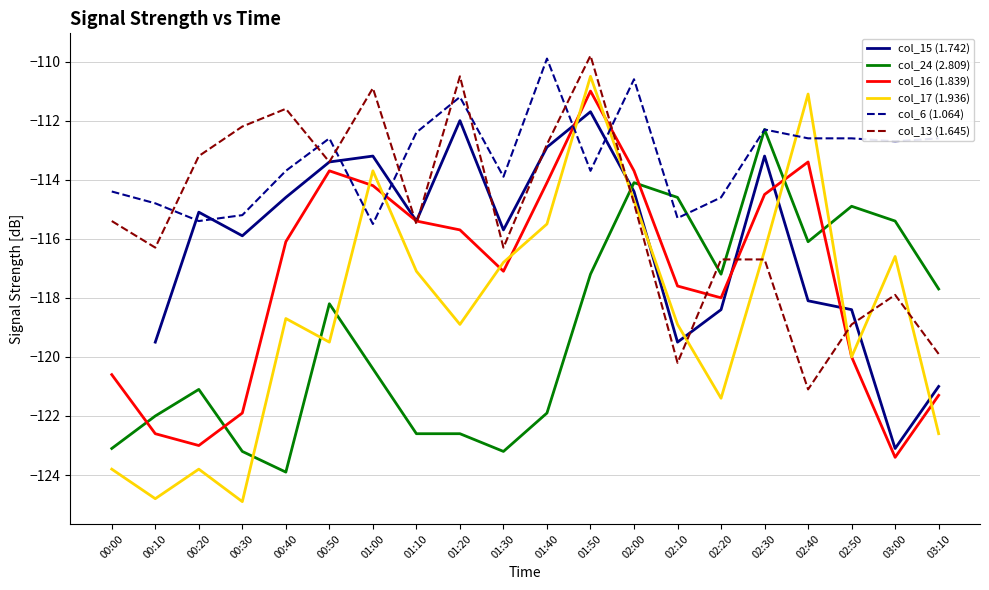

True or false: col_13 (1.645) has a value of -114.8 at 02:00.

True